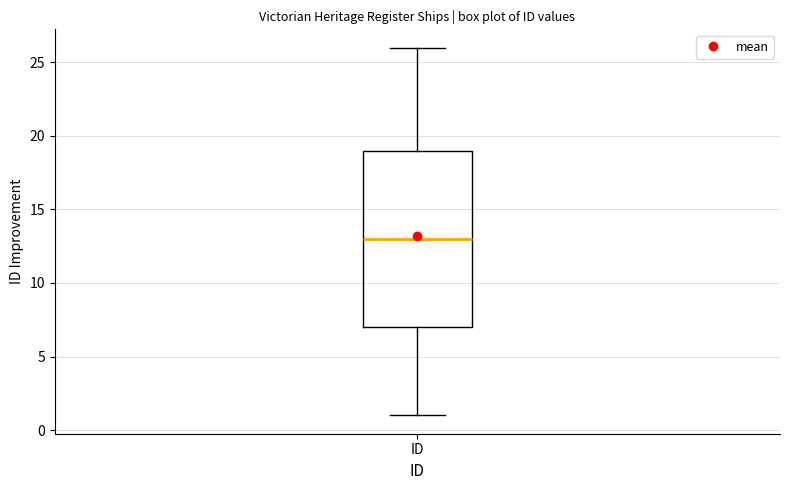

Read this box plot against the y-axis: the position of the median line, the range covered by the box, and the ends of both whiskers. The values are not printed on the chart, so give them approximately, as read against the axis.

median 13, box 7 to 19, whiskers 1 to 26